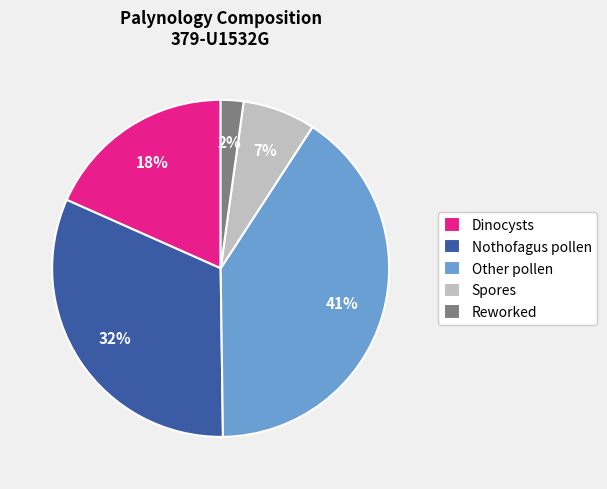

How many segments does this pie chart have?

5